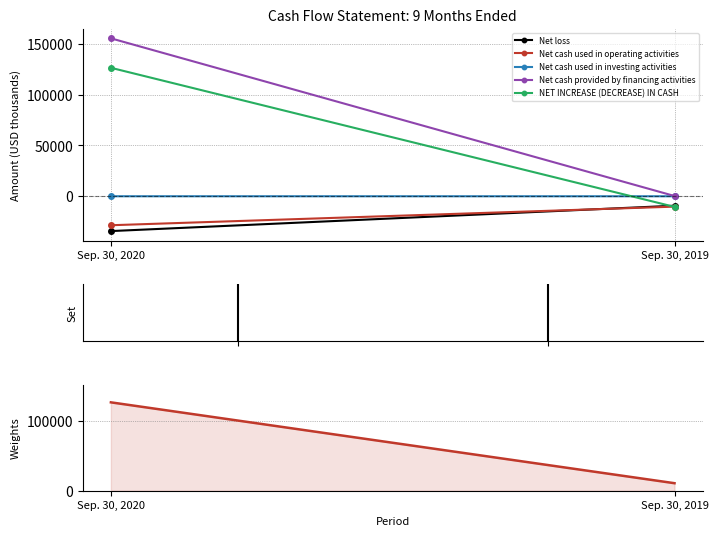

At which label is Net cash provided by financing activities closest to 77968?

Sep. 30, 2019